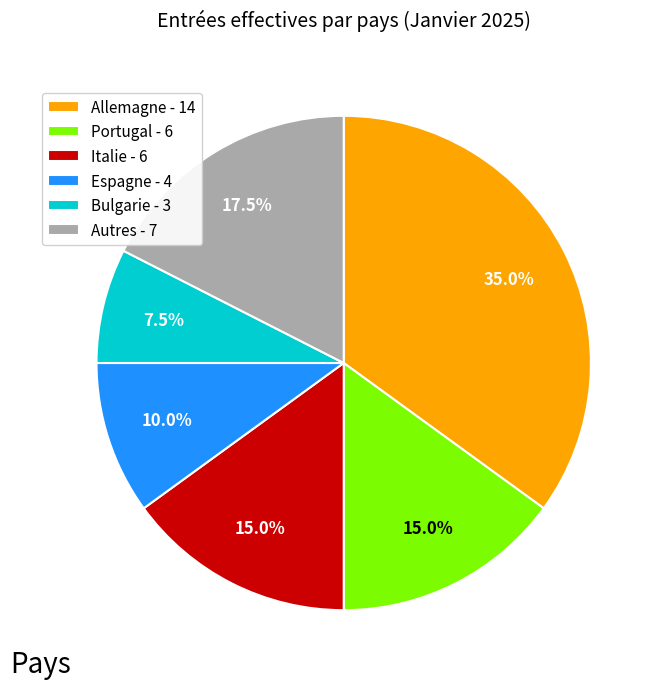

Do Portugal and Espagne together represent more than half of the pie?

No